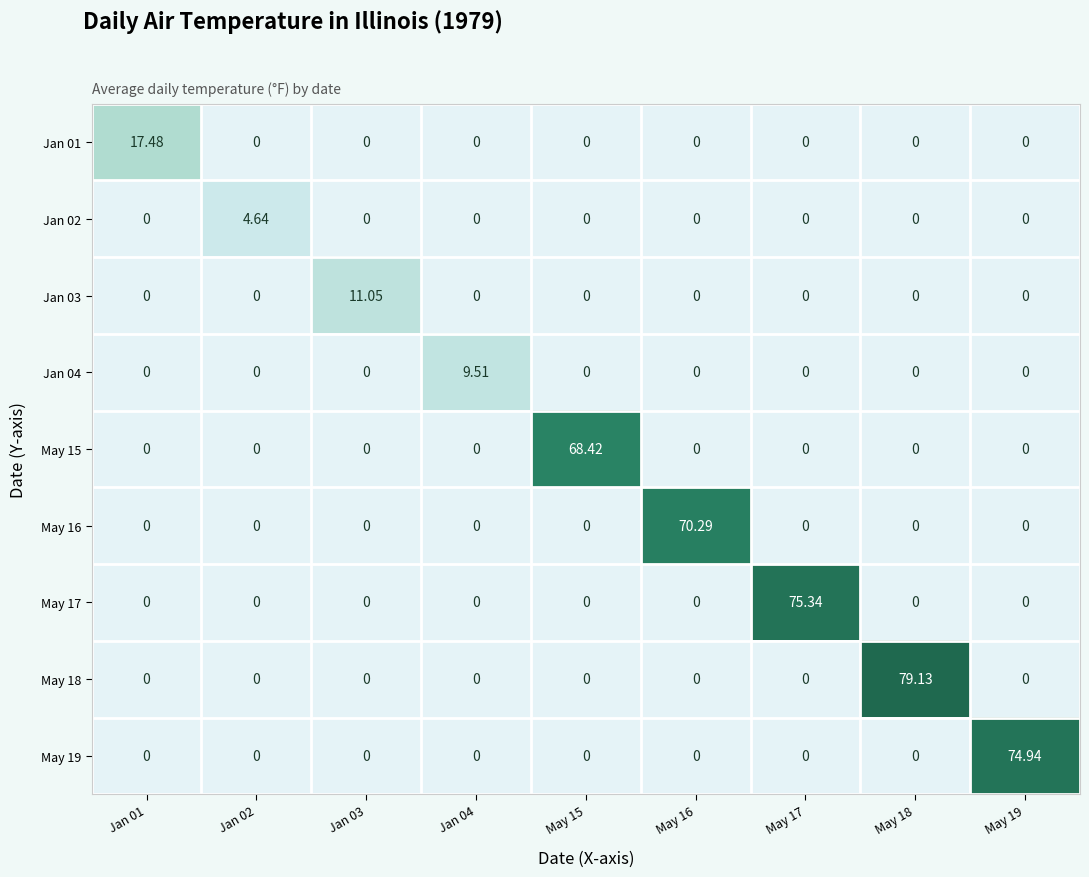

Is it true that May 17 equals 1.4 at May 15?

False